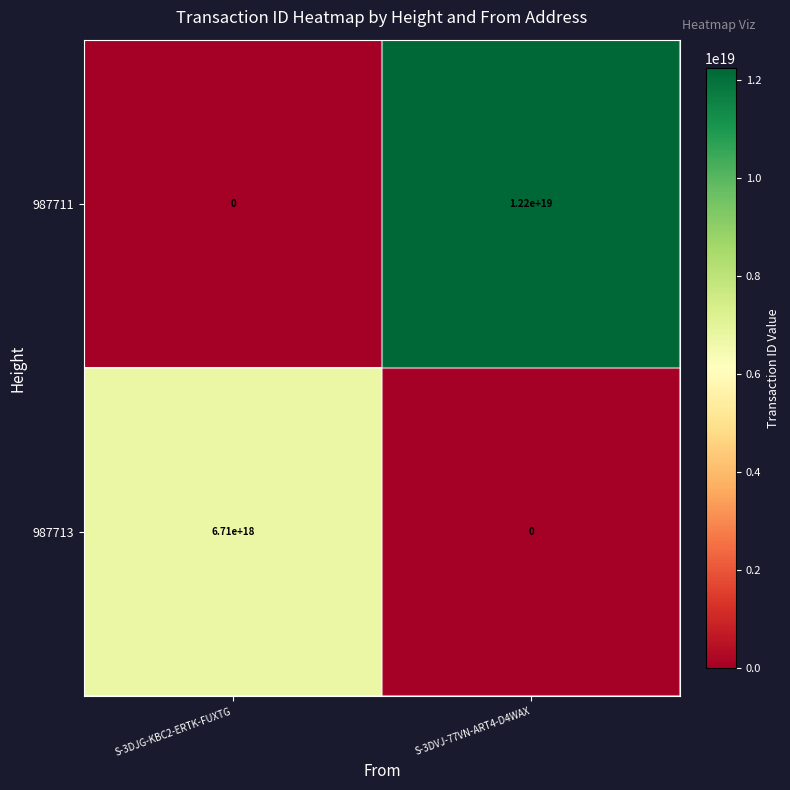

Rank the series by their maximum value, from lowest to highest.

987713, 987711